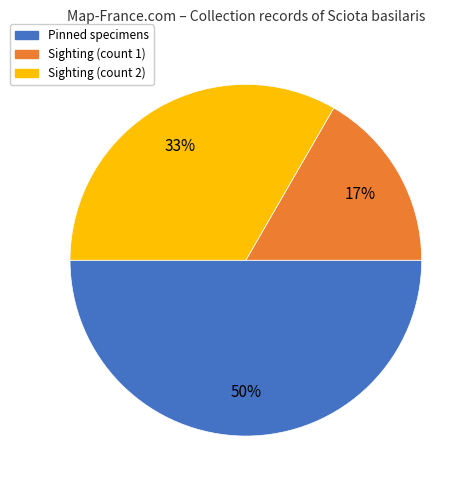

To the nearest percent, what is the difference between the largest and smallest slice percentages?

33%